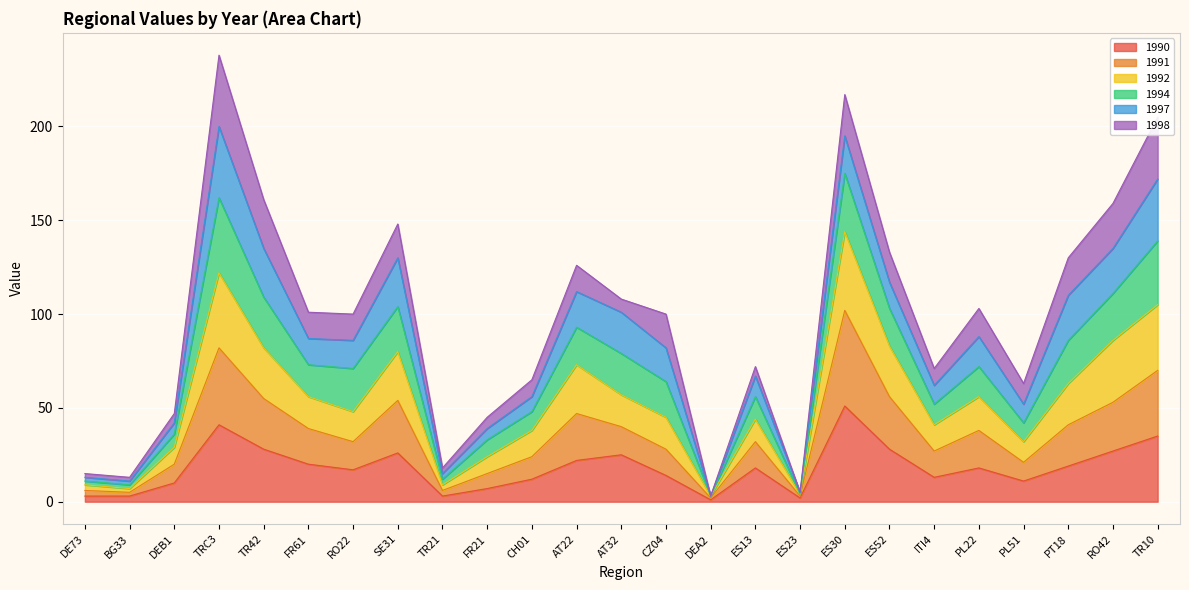

Is it true that 1990 equals 60 at TR10?

False